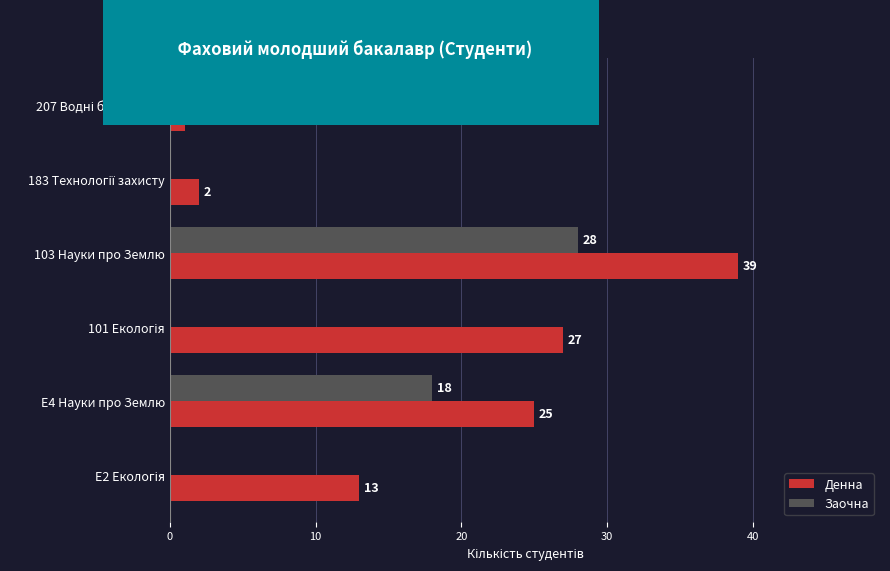

Which series has the largest total across all categories?

Денна